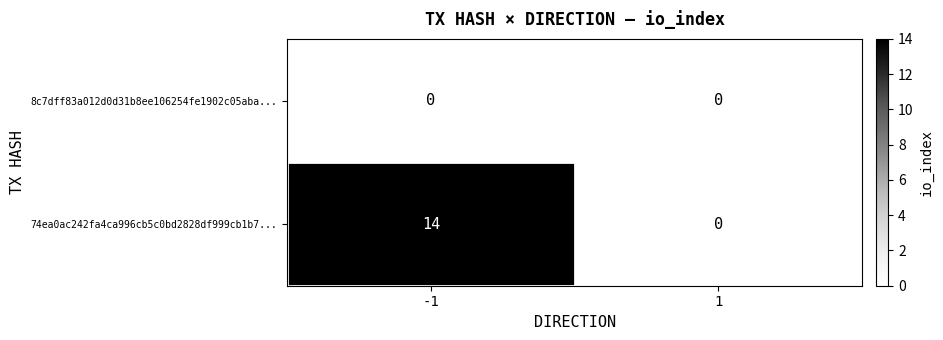

What is the highest value of the 74ea0ac242fa4ca996cb5c0bd2828df999cb1b7... series?

14